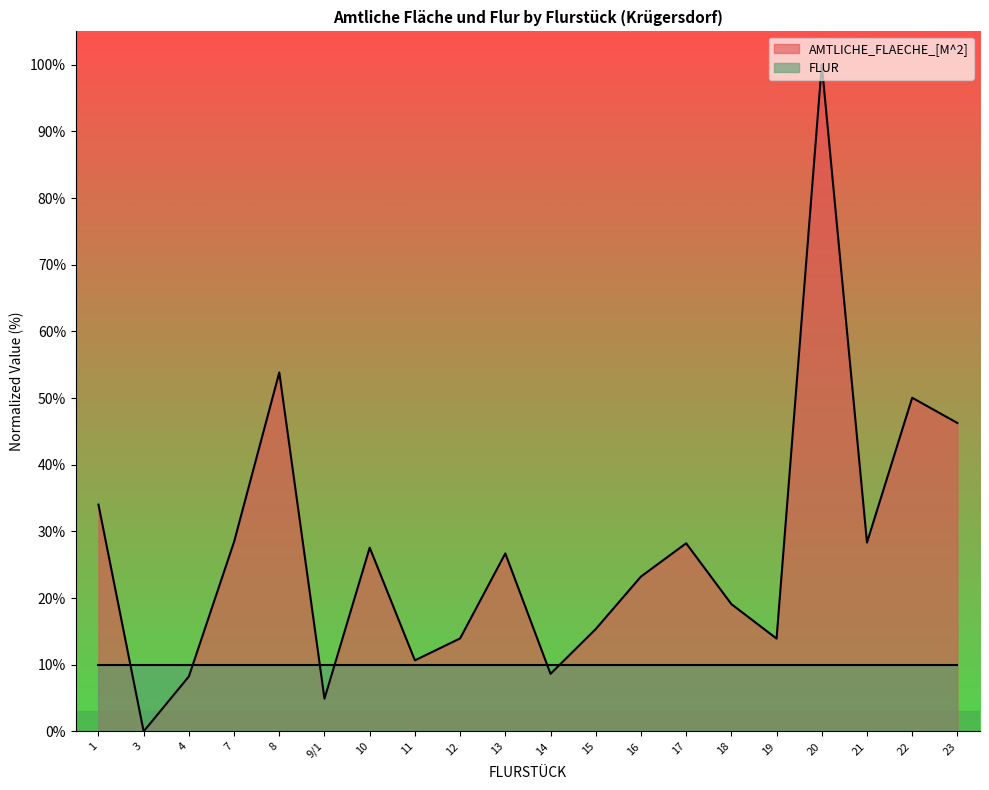

At which label is the value closest to 50?

22